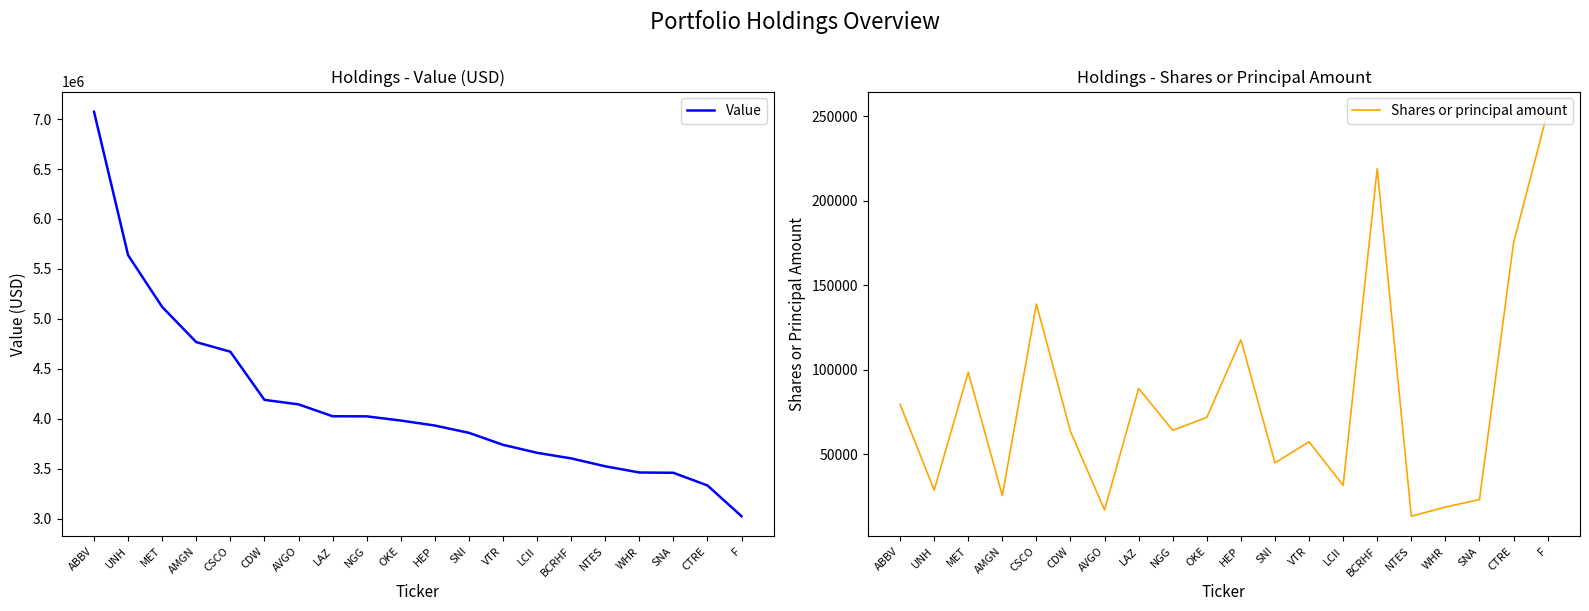

What are all the series names shown in the legend?

Value, Shares or principal amount